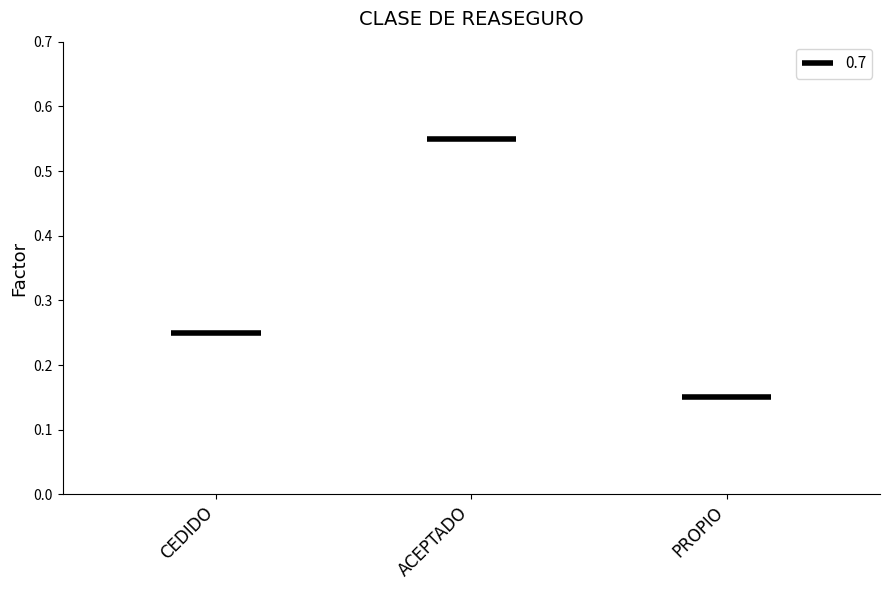

Reading right to left, extract all data points from this chart.

0.1	0.6	0.2